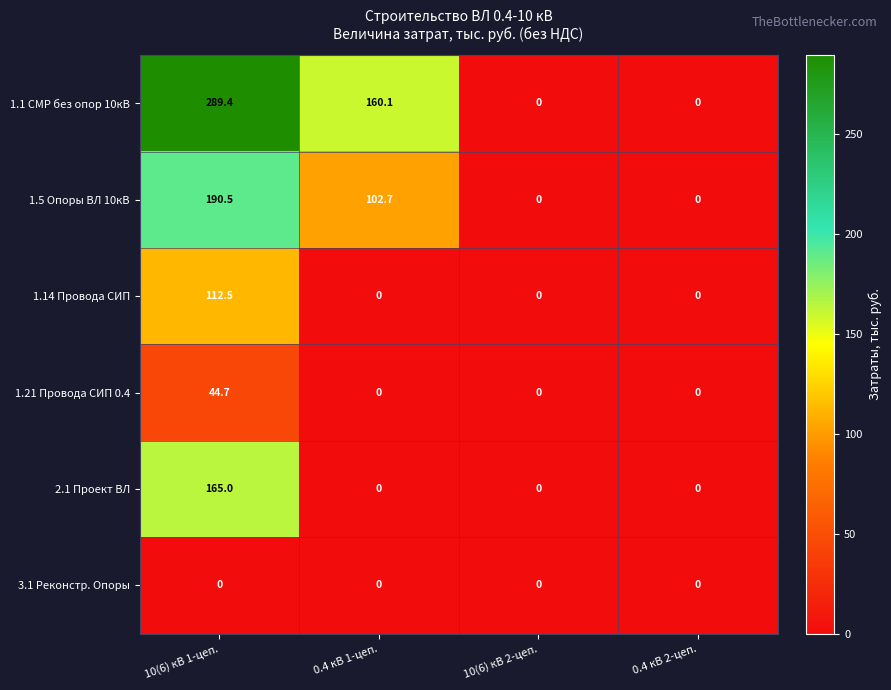

Reading left to right, list all the values displayed in this chart.

1.1 СМР без опор 10кВ: 10(6) кВ 1-цеп.=289.4	0.4 кВ 1-цеп.=160.1	10(6) кВ 2-цеп.=0.0	0.4 кВ 2-цеп.=0.0
1.5 Опоры ВЛ 10кВ: 10(6) кВ 1-цеп.=190.5	0.4 кВ 1-цеп.=102.7	10(6) кВ 2-цеп.=0.0	0.4 кВ 2-цеп.=0.0
1.14 Провода СИП: 10(6) кВ 1-цеп.=112.5	0.4 кВ 1-цеп.=0.0	10(6) кВ 2-цеп.=0.0	0.4 кВ 2-цеп.=0.0
1.21 Провода СИП 0.4: 10(6) кВ 1-цеп.=44.7	0.4 кВ 1-цеп.=0.0	10(6) кВ 2-цеп.=0.0	0.4 кВ 2-цеп.=0.0
2.1 Проект ВЛ: 10(6) кВ 1-цеп.=165.0	0.4 кВ 1-цеп.=0.0	10(6) кВ 2-цеп.=0.0	0.4 кВ 2-цеп.=0.0
3.1 Реконстр. Опоры: 10(6) кВ 1-цеп.=0.0	0.4 кВ 1-цеп.=0.0	10(6) кВ 2-цеп.=0.0	0.4 кВ 2-цеп.=0.0